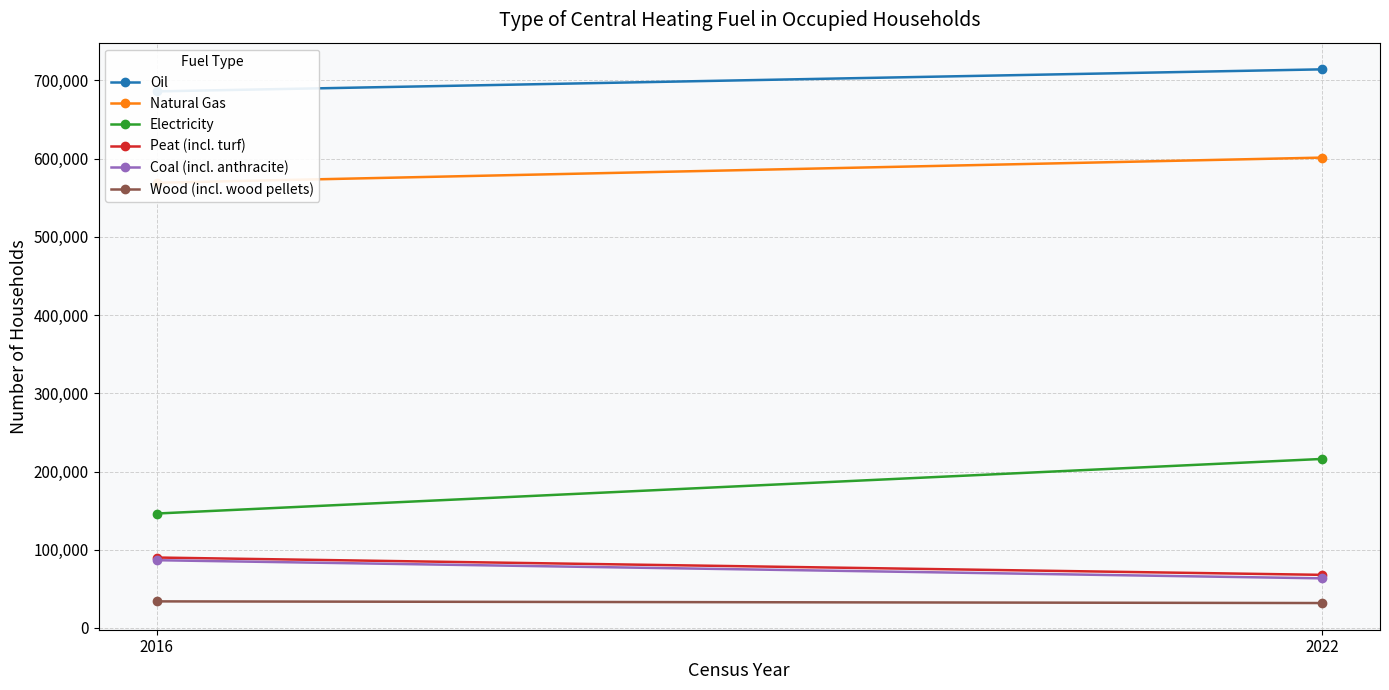

What is the difference between the highest and lowest values at 2022?

682323